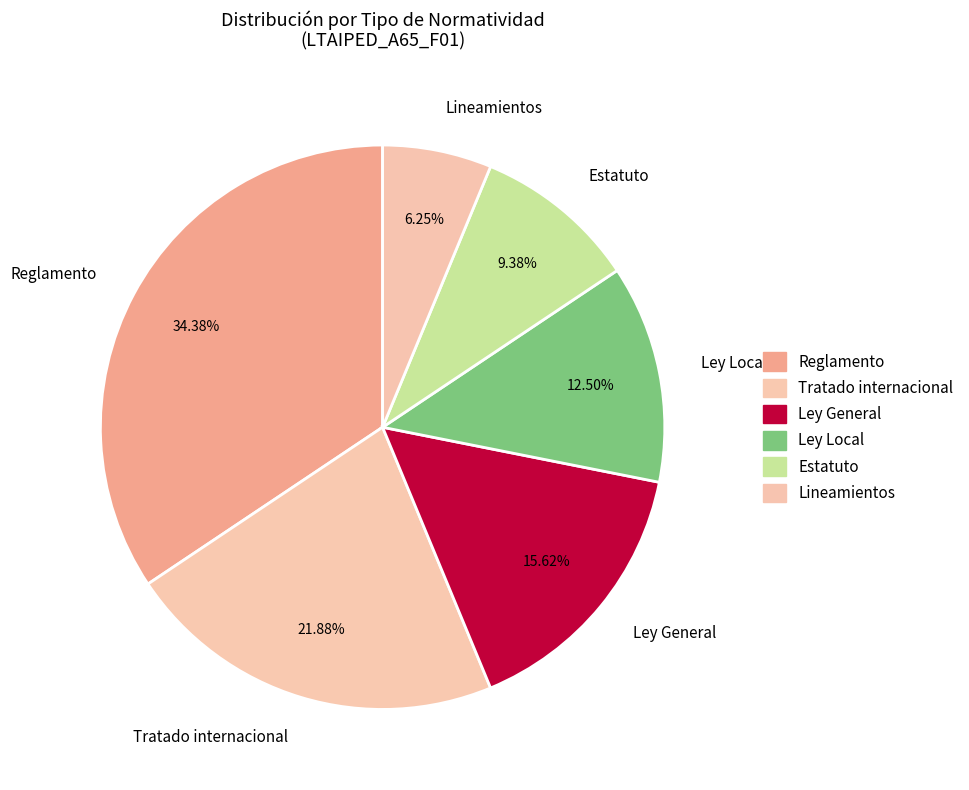

What percentage is the Reglamento slice, to the nearest percent?

34%